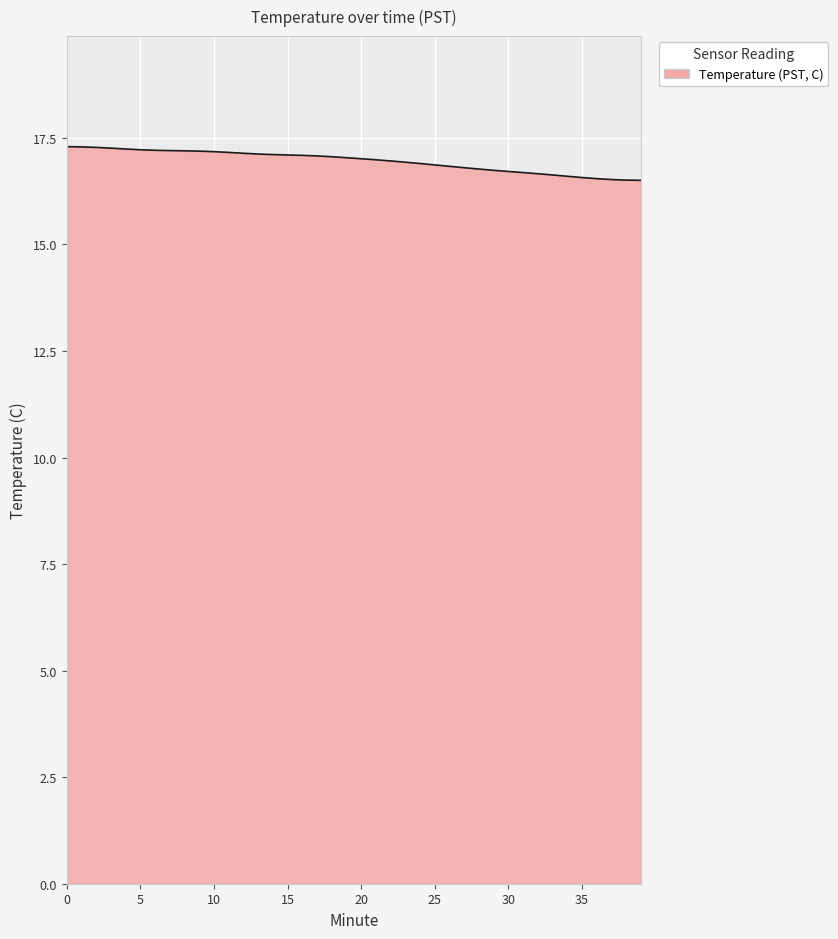

What is the maximum value shown in the chart?

17.3